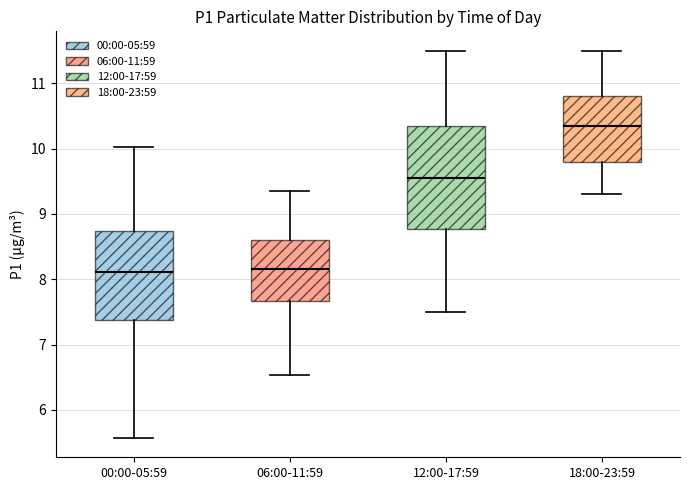

Reading left to right, transcribe this box plot: for each box, give where its median line is, the range the box spans, and where its two whiskers end, as read against the y-axis. The values are not printed on the chart, so give them approximately, as read against the axis.

00:00-05:59: median 8.1, box 7.4 to 8.7, whiskers 5.6 to 10.0
06:00-11:59: median 8.2, box 7.7 to 8.6, whiskers 6.5 to 9.4
12:00-17:59: median 9.6, box 8.8 to 10.4, whiskers 7.5 to 11.5
18:00-23:59: median 10.4, box 9.8 to 10.8, whiskers 9.3 to 11.5